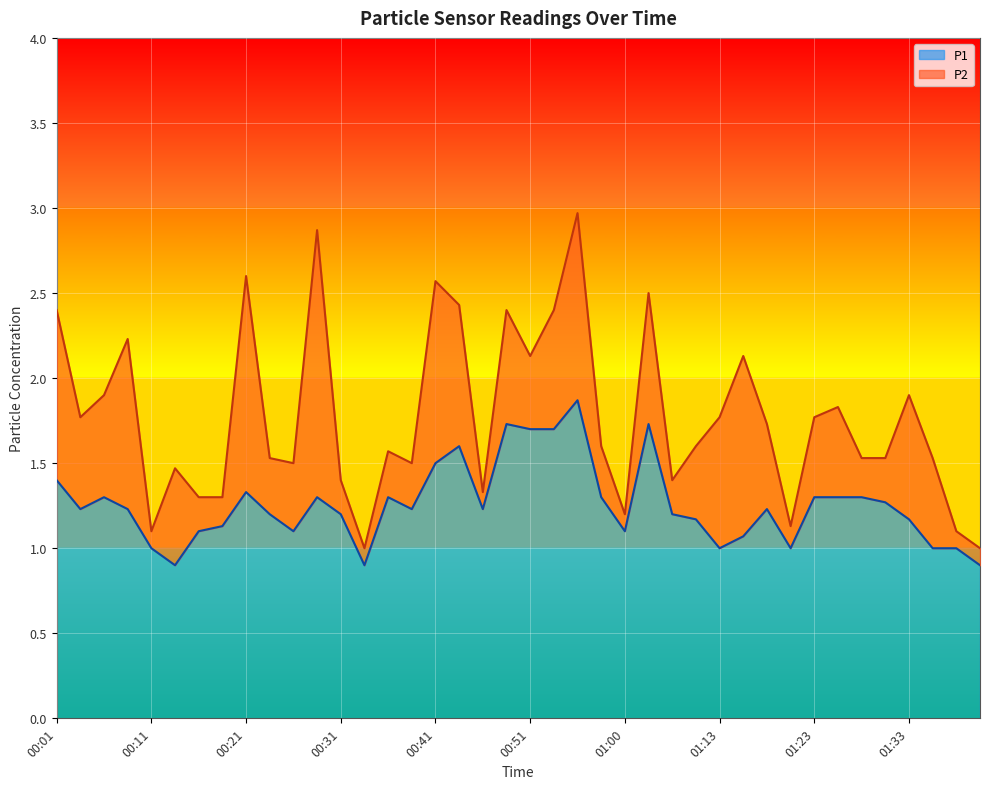

True or false: P1 has more than 2 interior local peaks.

True